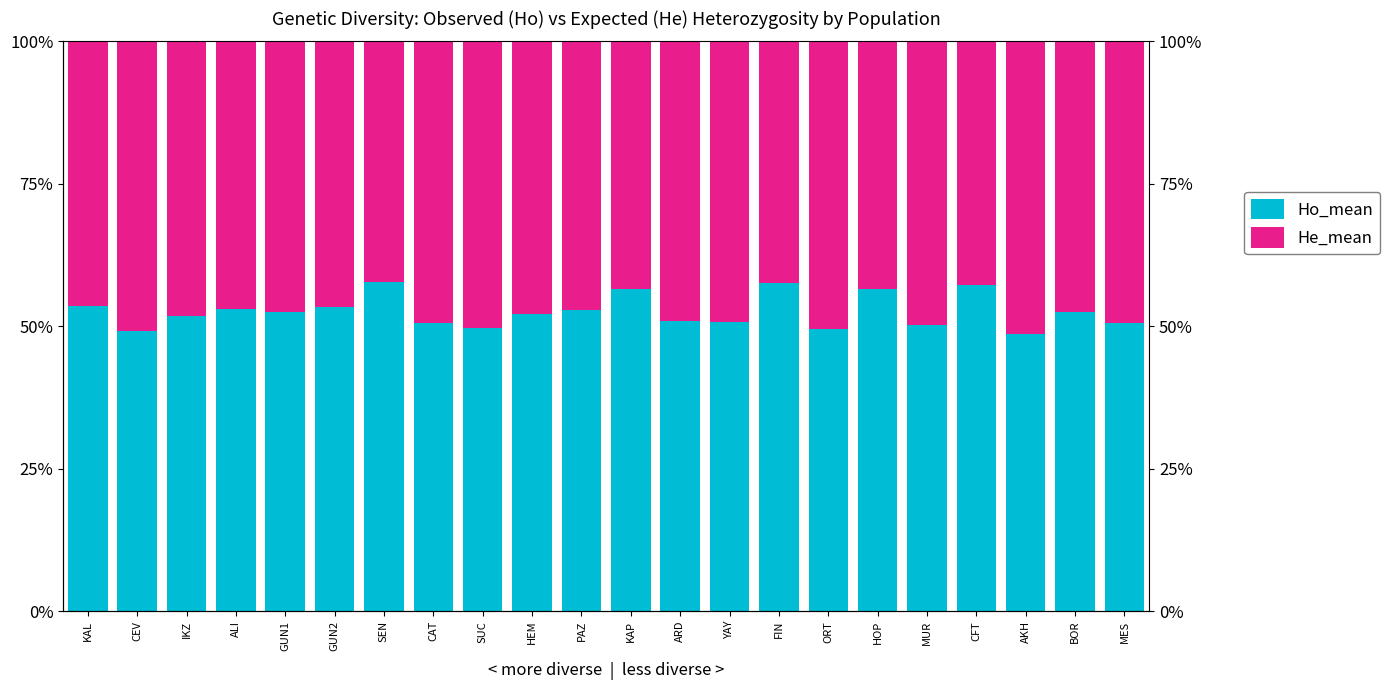

Reading left to right, extract all data points from this chart.

Ho_mean: 0.5	0.5	0.5	0.5	0.5	0.5	0.6	0.5	0.5	0.5	0.5	0.6	0.5	0.5	0.6	0.5	0.6	0.5	0.6	0.5	0.5	0.5
He_mean: 0.5	0.5	0.5	0.5	0.5	0.5	0.4	0.5	0.5	0.5	0.5	0.4	0.5	0.5	0.4	0.5	0.4	0.5	0.4	0.5	0.5	0.5